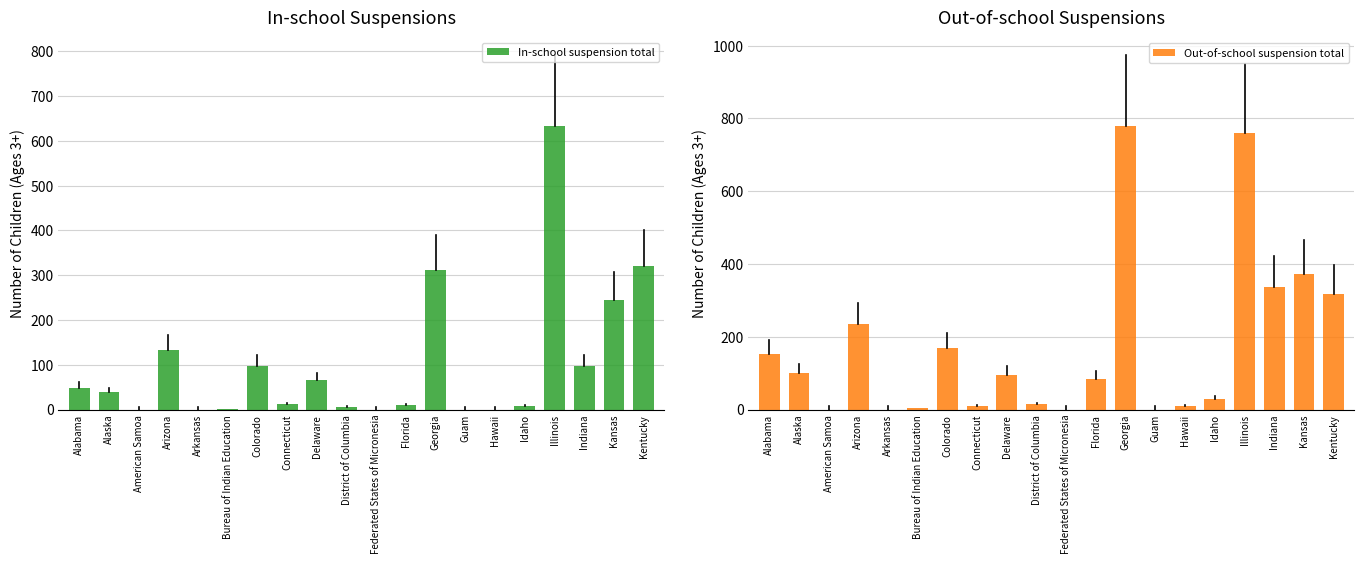

What is the sum of the Out-of-school suspension total values at Kentucky and Arkansas?

318